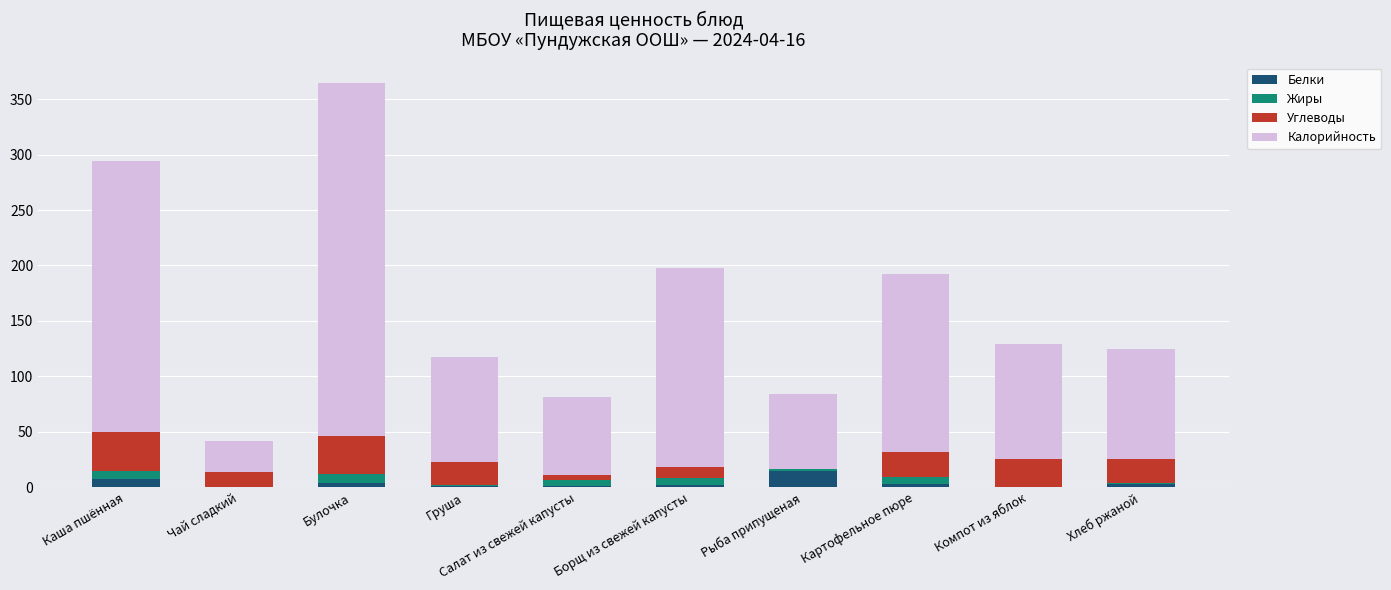

True or false: Белки has a value of 0 at Чай сладкий.

True